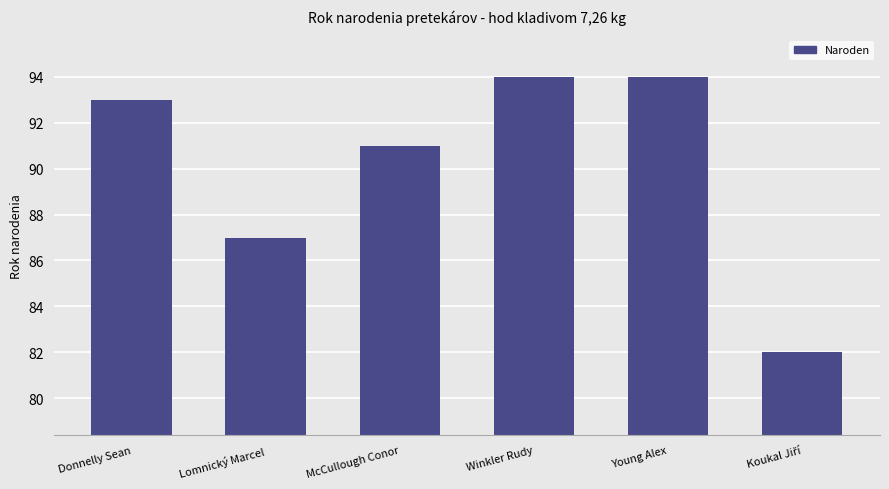

Which has a higher value, Donnelly Sean or Lomnický Marcel?

Donnelly Sean